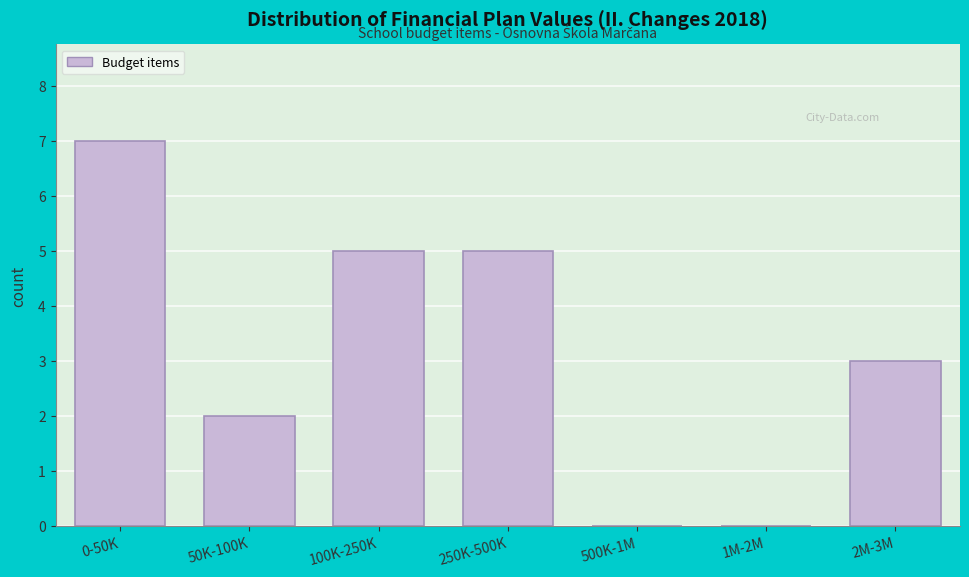

Reading left to right, list all the values displayed in this chart.

0-50K=7	50K-100K=2	100K-250K=5	250K-500K=5	500K-1M=0	1M-2M=0	2M-3M=3